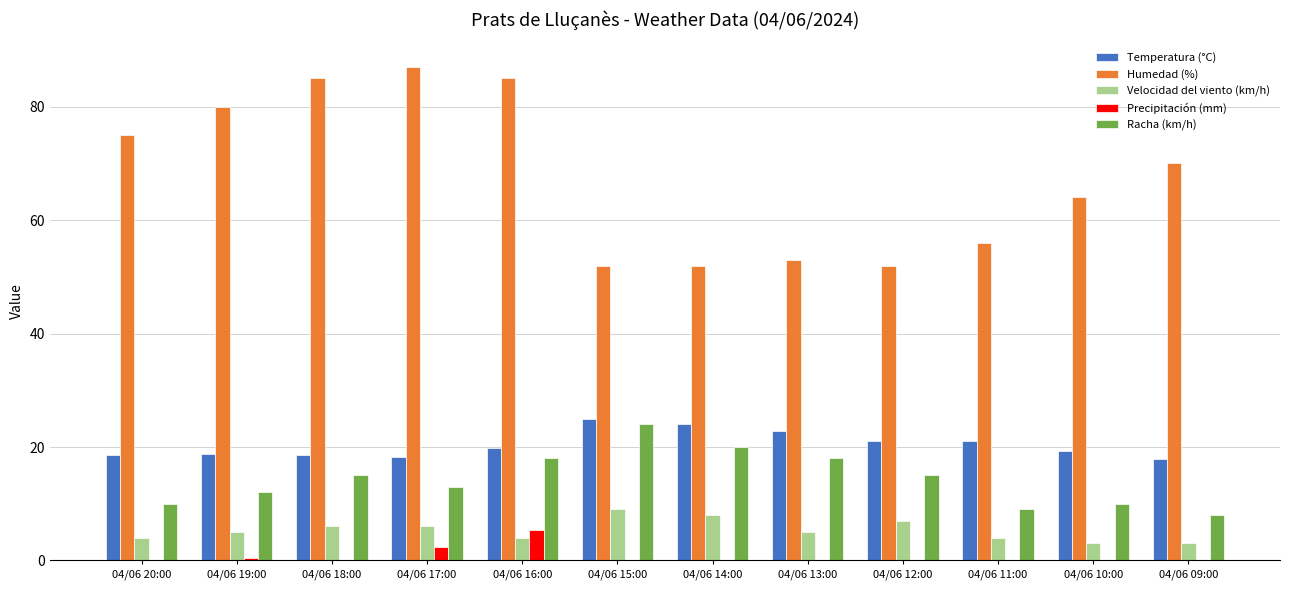

Is it true that Racha (km/h) equals 9.0 at 04/06 11:00?

True